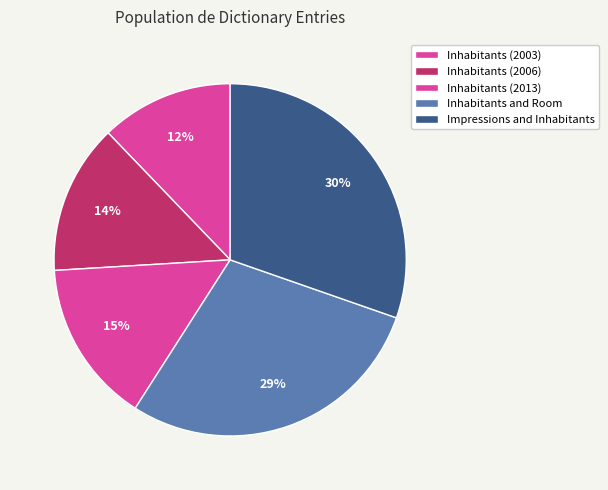

What is the ratio of the value at Inhabitants (2003) to the value at Inhabitants (2006)?

0.9